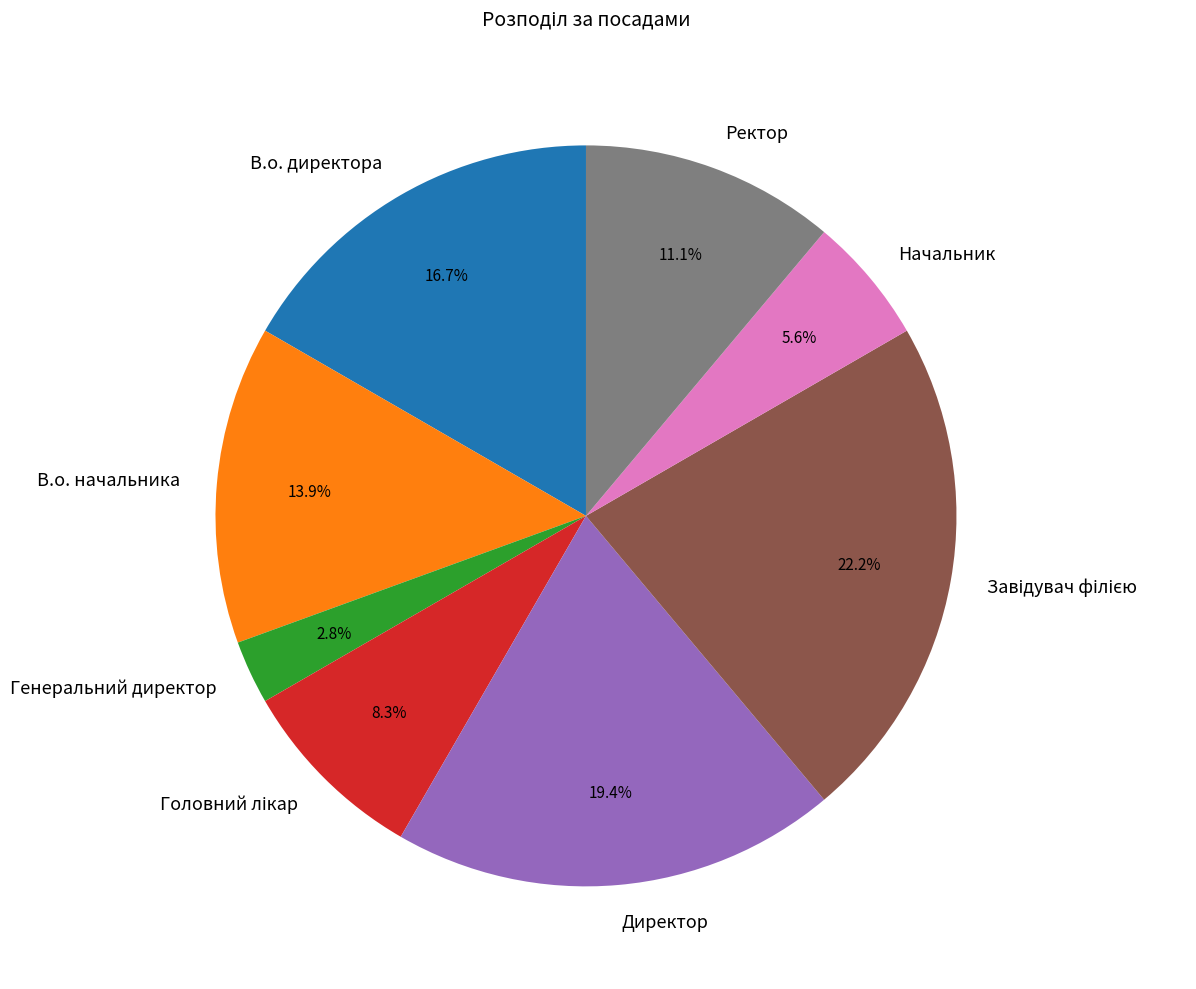

The В.о. директора slice represents 4% of the pie. True or false?

False